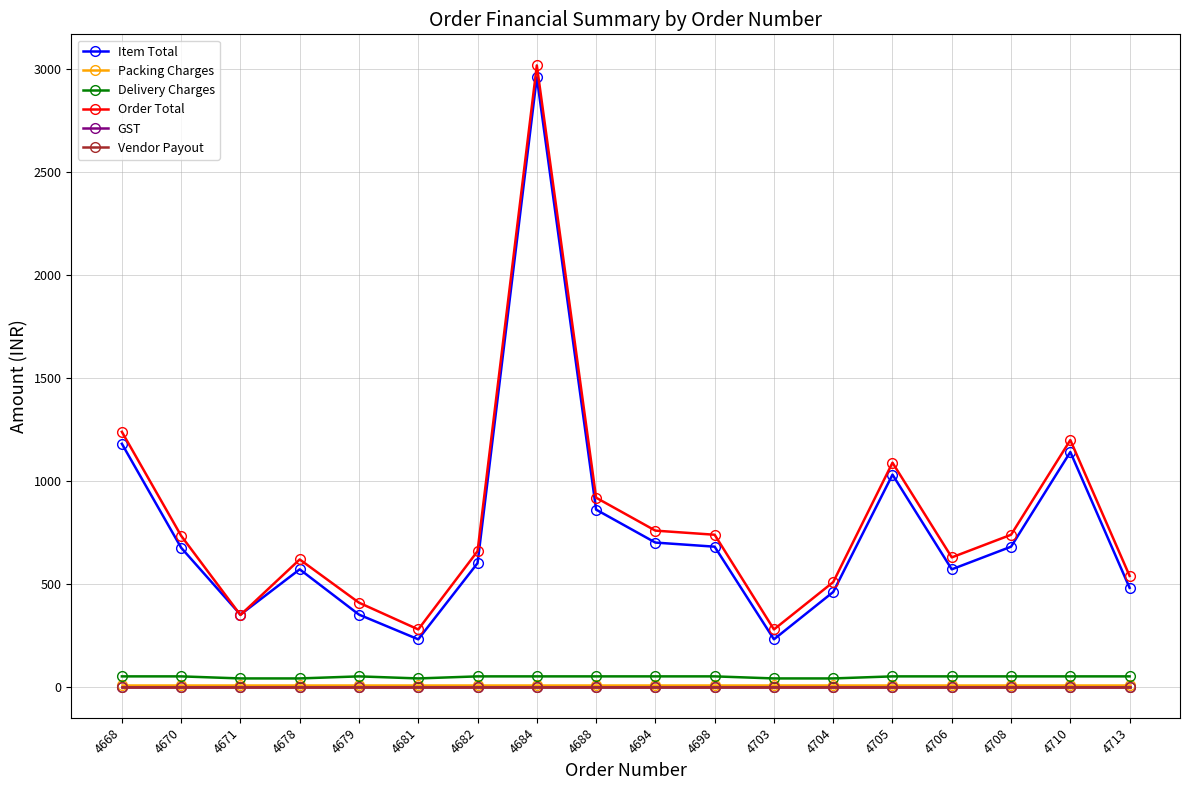

Is this an area chart (filled region under the line)?

No